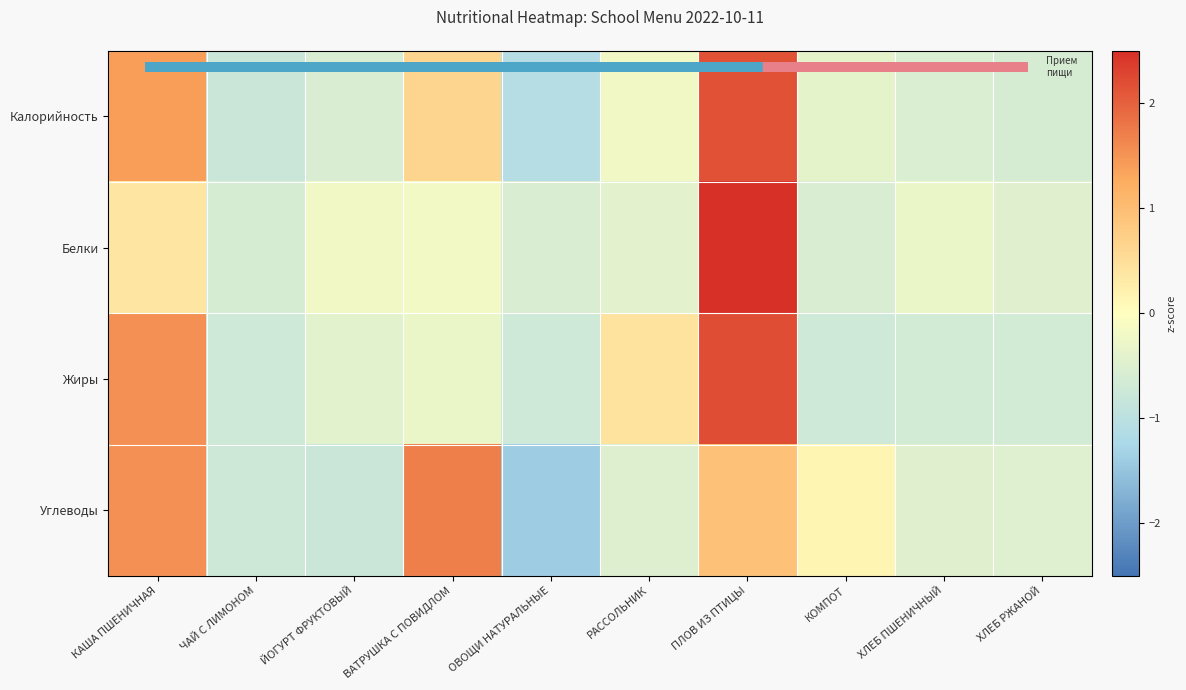

At which category is the sum across all series the highest?

ПЛОВ ИЗ ПТИЦЫ